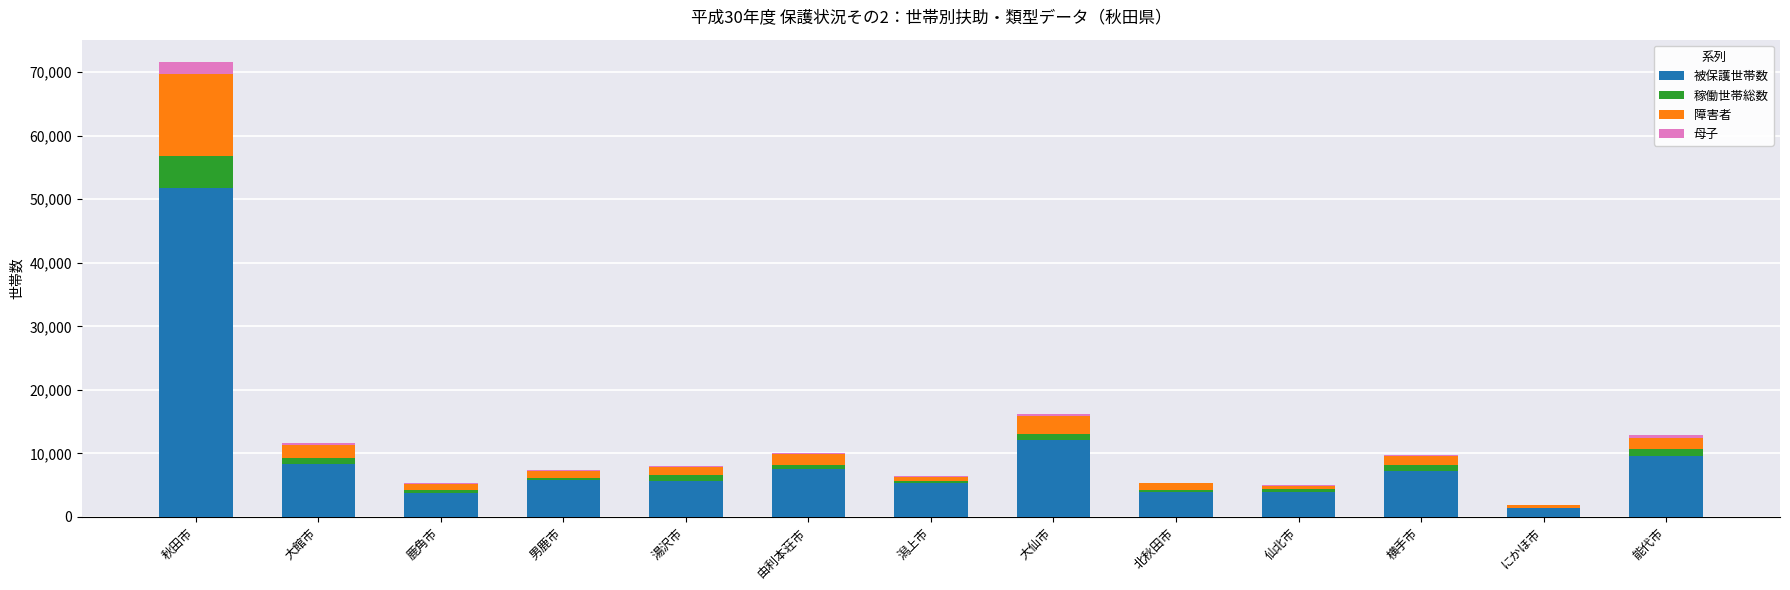

At which label does 被保護世帯数 reach its peak?

秋田市